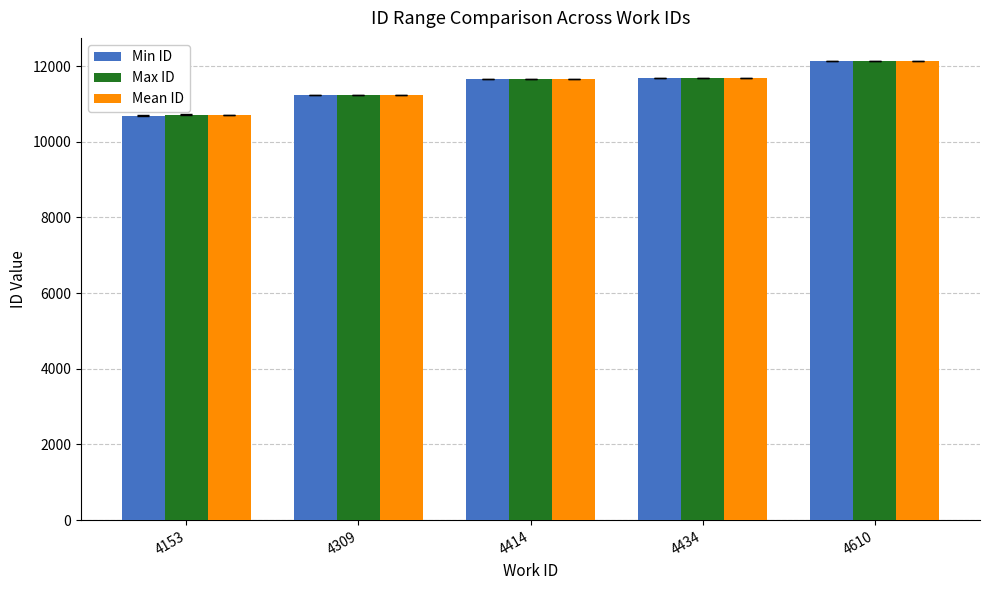

Between 4153 and 4414, which series saw the biggest shift?

Min ID